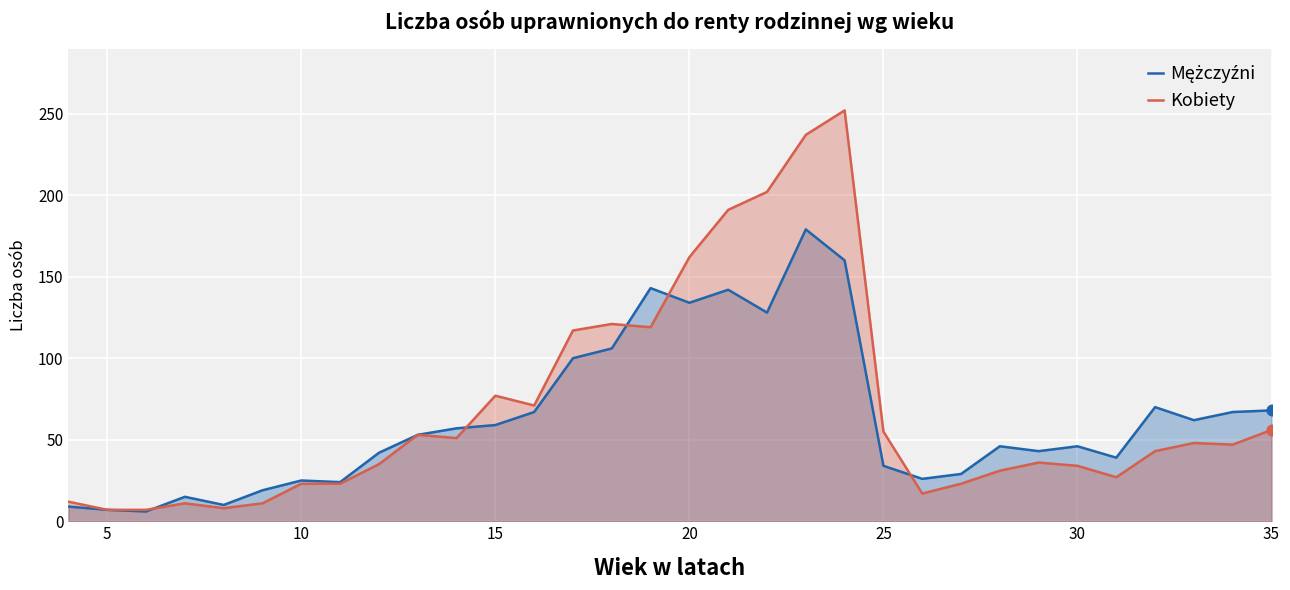

Which series has the largest Y range (max minus min)?

Kobiety